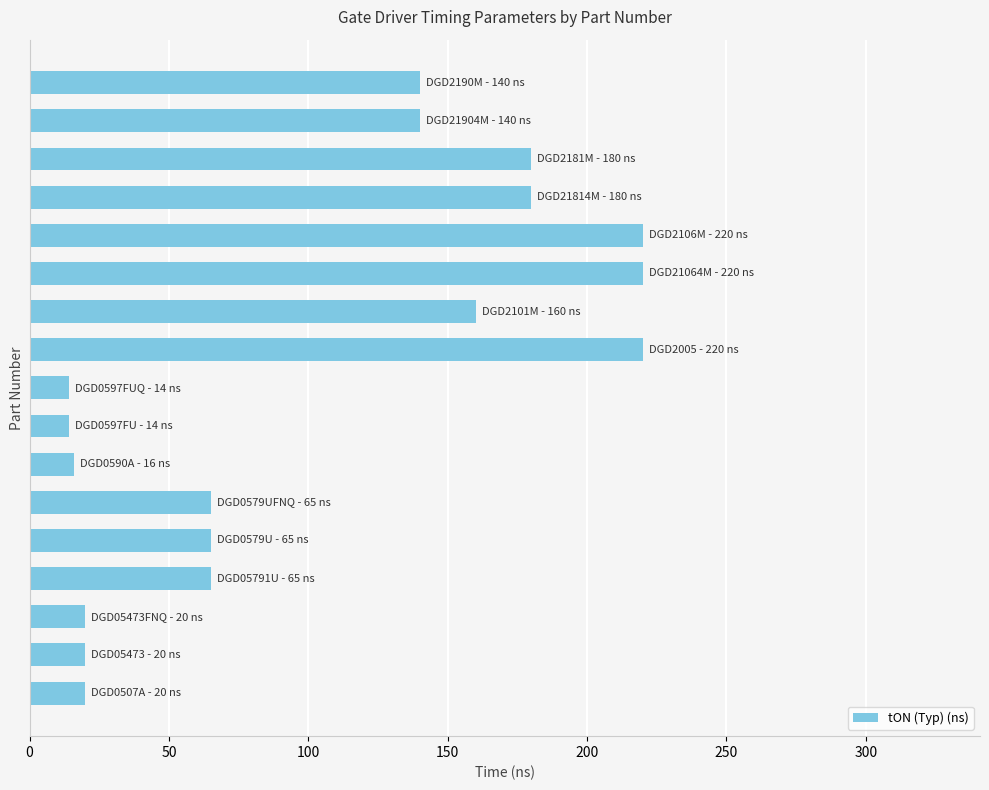

What is the difference between the maximum and minimum values?

206